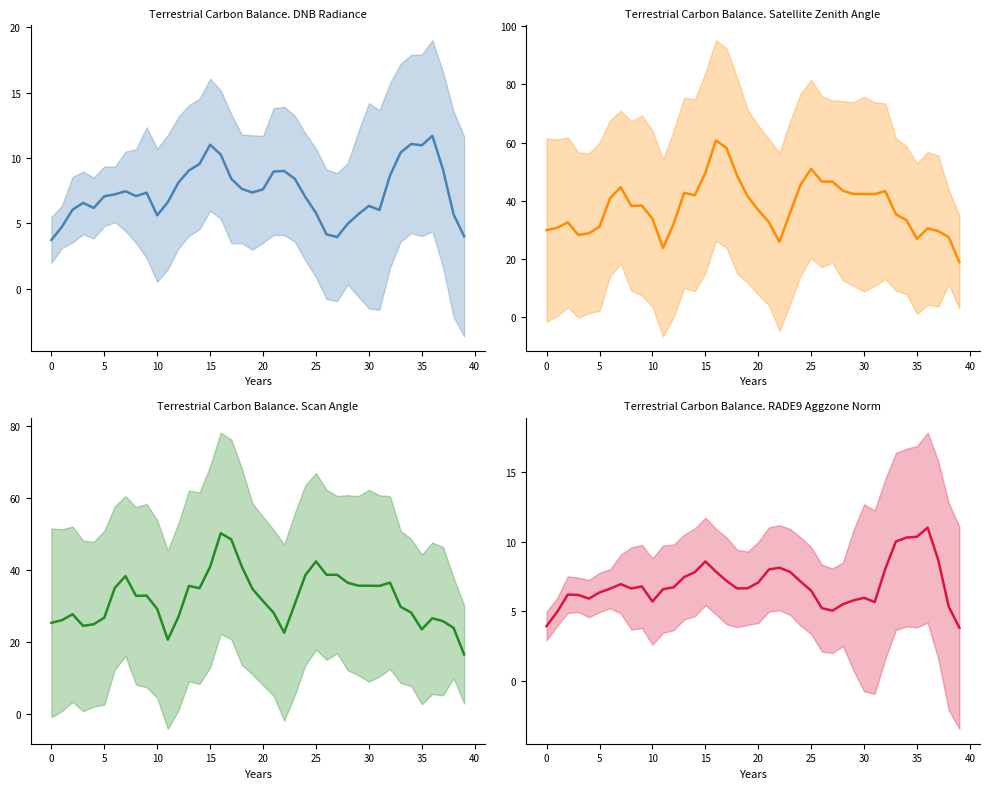

The rade9_aggzone_norm (mean) series shows 2.4 at 0. True or false?

False